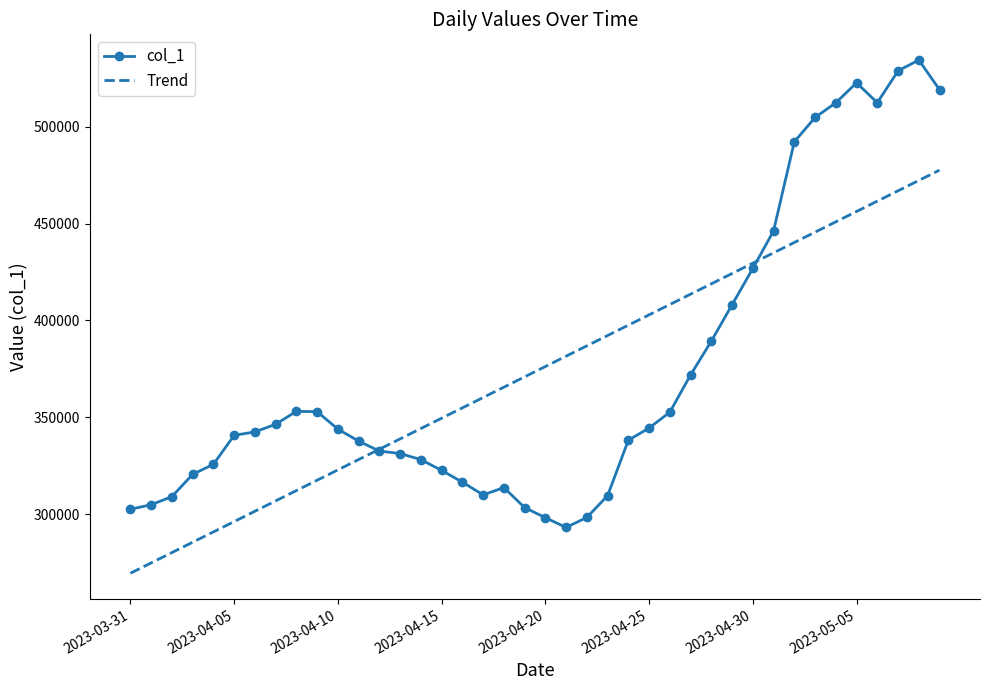

List the series in order of their peak value, highest first.

col_1, Trend